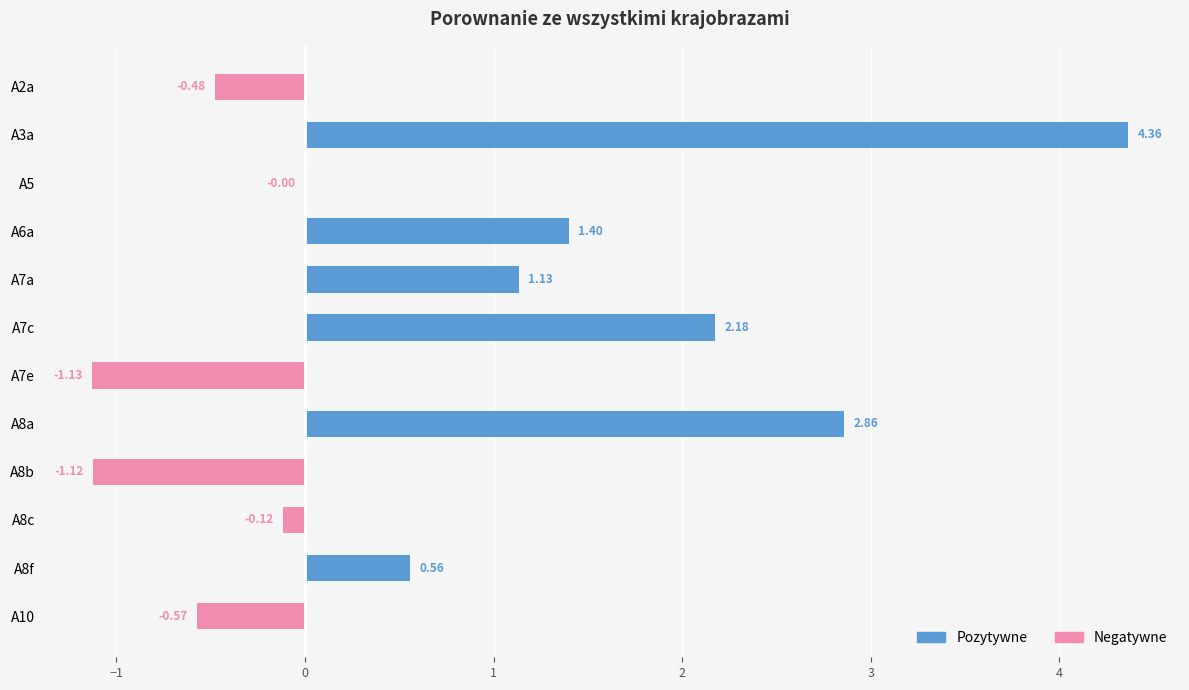

What is the sum of the values at A8c and A8b?

-1.2